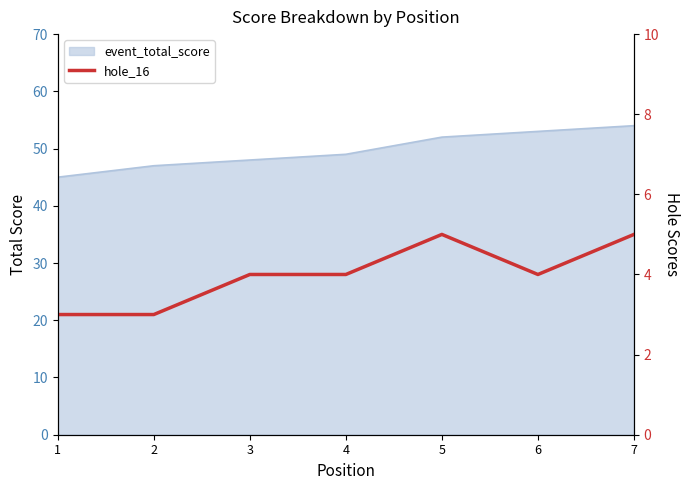

Which has a higher value, 4 or 5?

5